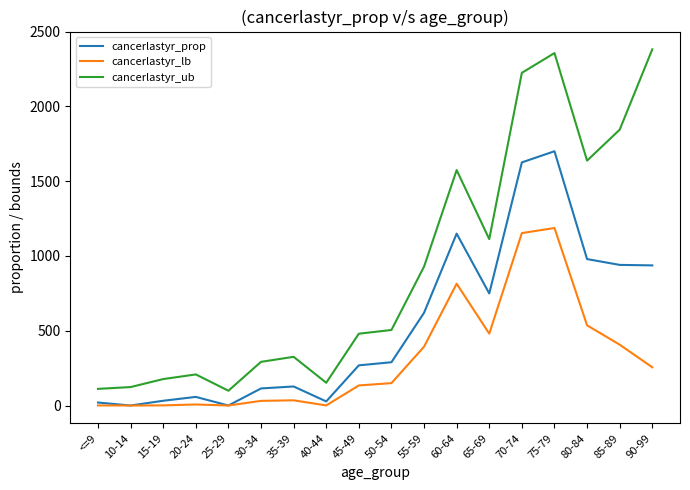

What is the difference between the maximum and minimum values in the cancerlastyr_prop series?

1699.9